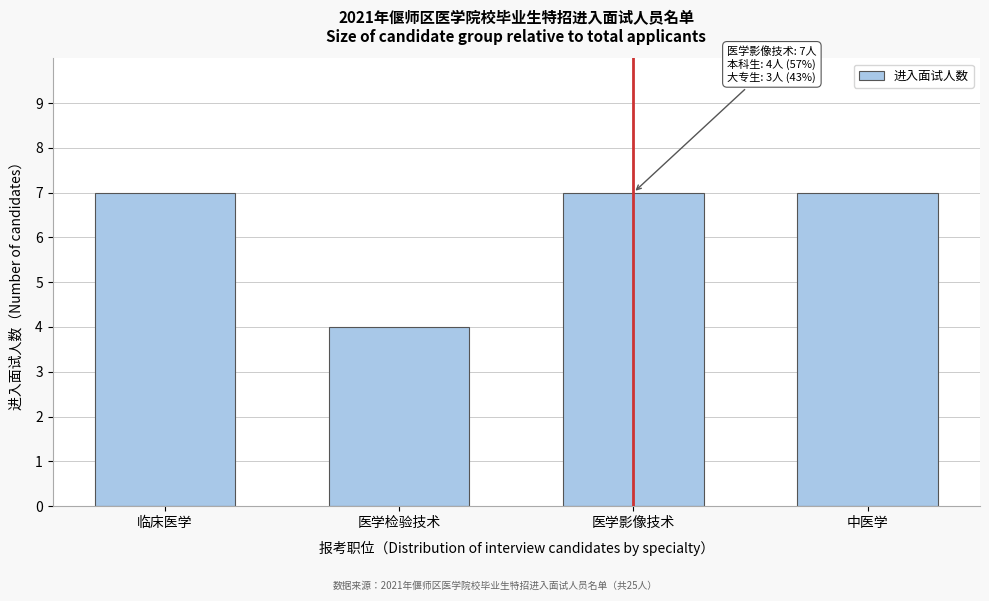

Reading left to right, extract all data points from this chart.

7	4	7	7